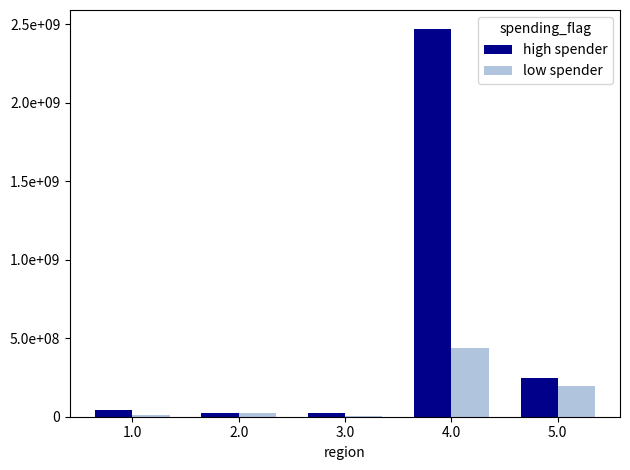

Are the bars grouped side by side (vs. stacked)?

Yes